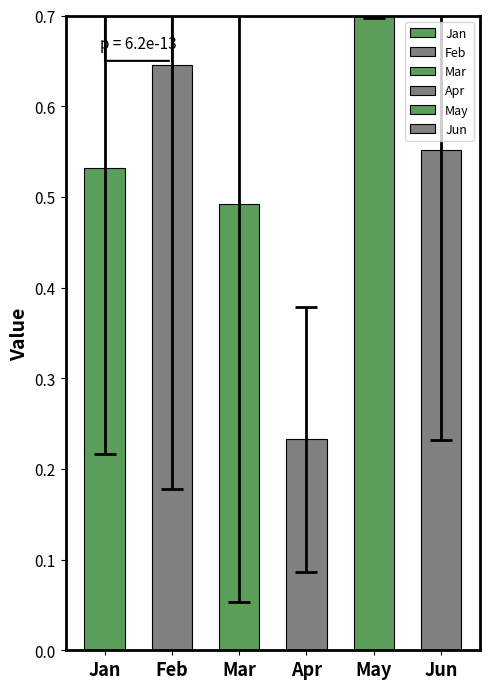

What is the difference between the Mar values at pct05 and pct95?

0.1